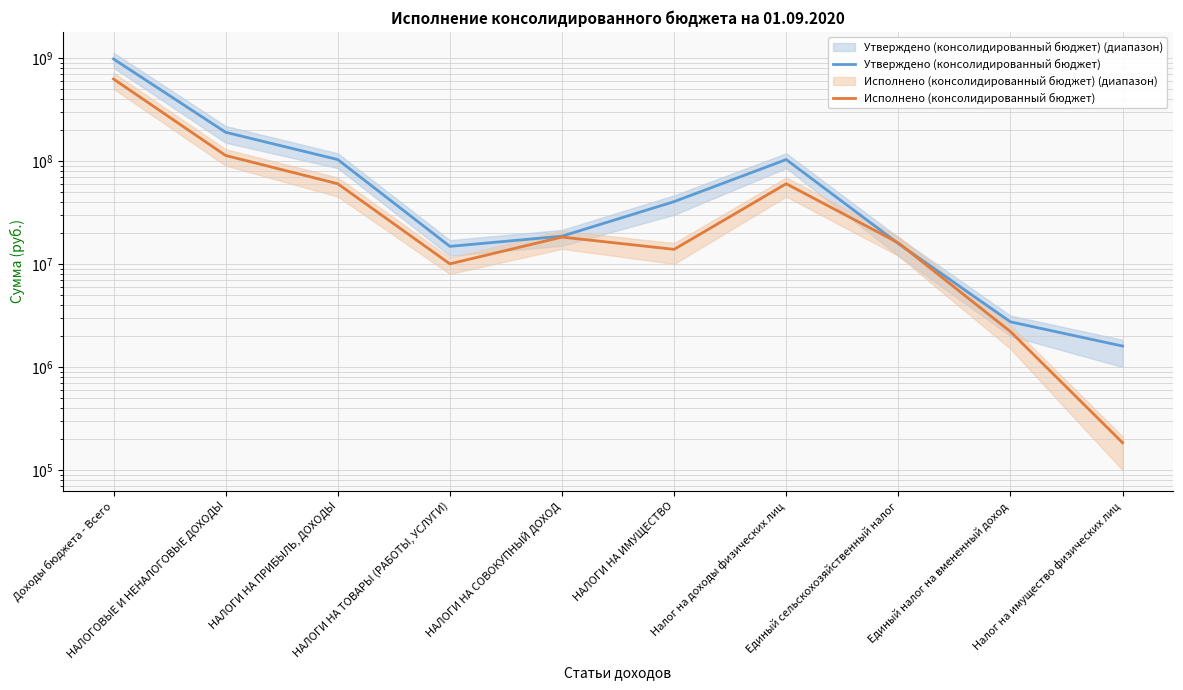

Reading left to right, transcribe all the data shown in this chart.

Утверждено (консолидированный бюджет): Доходы бюджета - Всего=974427279.2	НАЛОГОВЫЕ И НЕНАЛОГОВЫЕ ДОХОДЫ=189420900.0	НАЛОГИ НА ПРИБЫЛЬ, ДОХОДЫ=102989000.0	НАЛОГИ НА ТОВАРЫ (РАБОТЫ, УСЛУГИ)=14806100.0	НАЛОГИ НА СОВОКУПНЫЙ ДОХОД=18589038.9	НАЛОГИ НА ИМУЩЕСТВО=40238561.1	Налог на доходы физических лиц=102989000.0	Единый сельскохозяйственный налог=15763038.9	Единый налог на вмененный доход=2740500.0	Налог на имущество физических лиц=1596300.0
Исполнено (консолидированный бюджет): Доходы бюджета - Всего=622878446.2	НАЛОГОВЫЕ И НЕНАЛОГОВЫЕ ДОХОДЫ=112793187.0	НАЛОГИ НА ПРИБЫЛЬ, ДОХОДЫ=59973530.6	НАЛОГИ НА ТОВАРЫ (РАБОТЫ, УСЛУГИ)=10014674.9	НАЛОГИ НА СОВОКУПНЫЙ ДОХОД=18217772.1	НАЛОГИ НА ИМУЩЕСТВО=13849713.4	Налог на доходы физических лиц=59973530.6	Единый сельскохозяйственный налог=16009020.9	Единый налог на вмененный доход=2204951.1	Налог на имущество физических лиц=184167.6